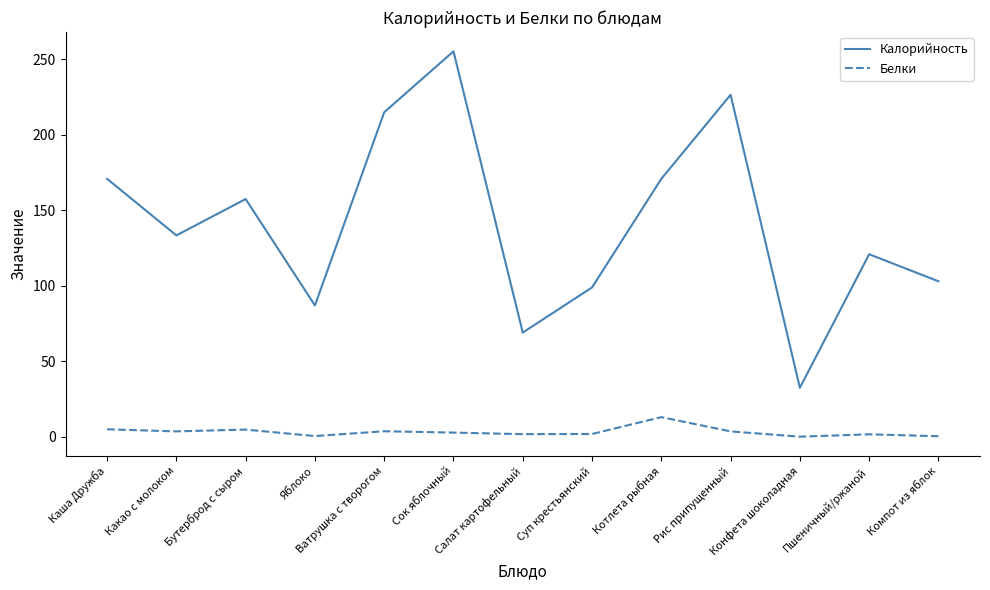

What is the greatest value displayed?

255.4